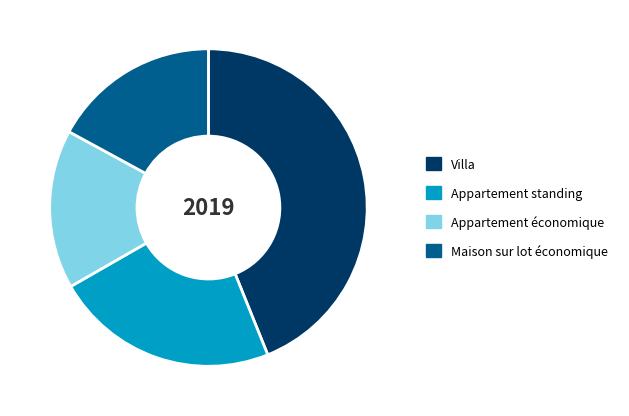

How many slices are in this pie chart?

4